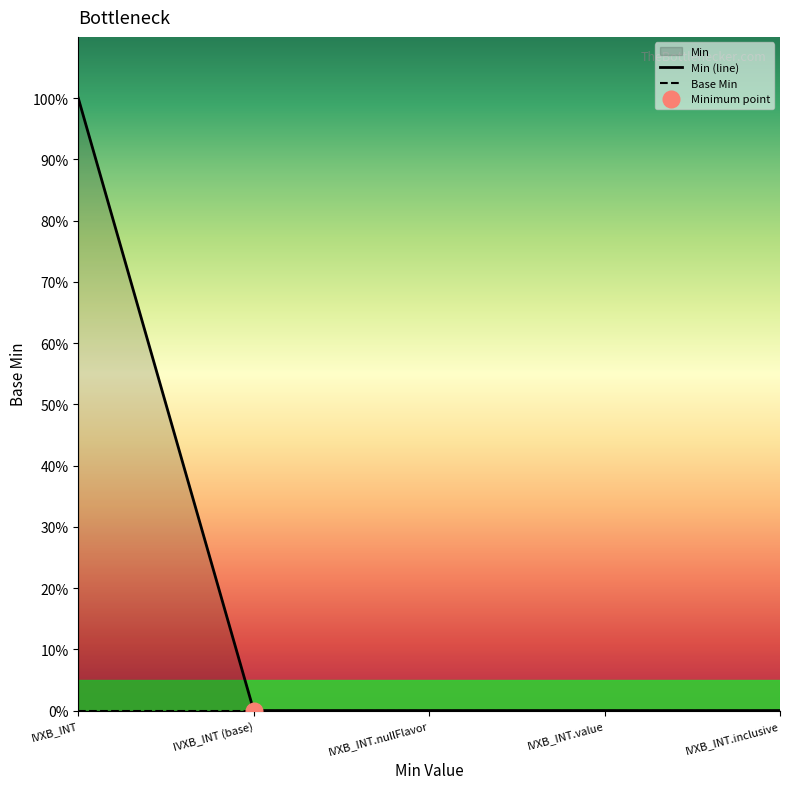

Reading right to left, list all the values displayed in this chart.

Base Min: 0	0	0	0	0
Min: 0	0	0	0	1